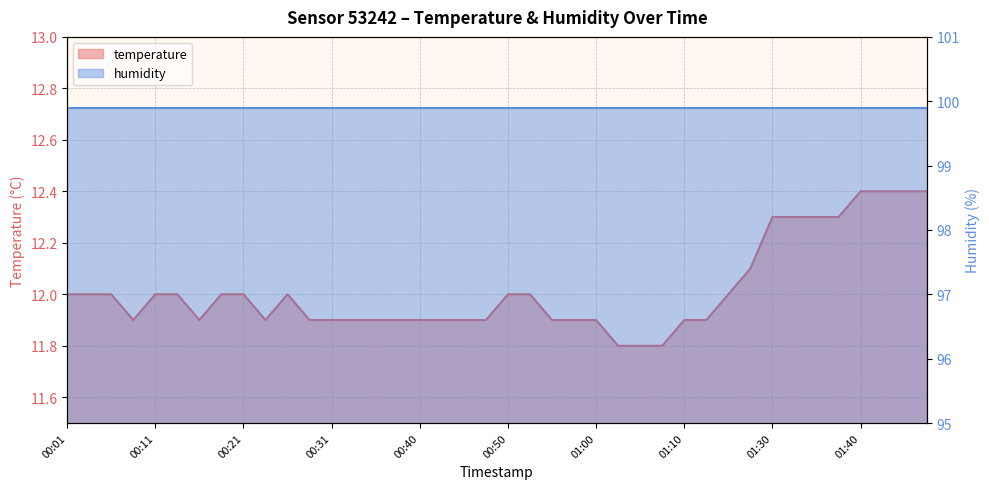

What position from the right is 00:01?

40